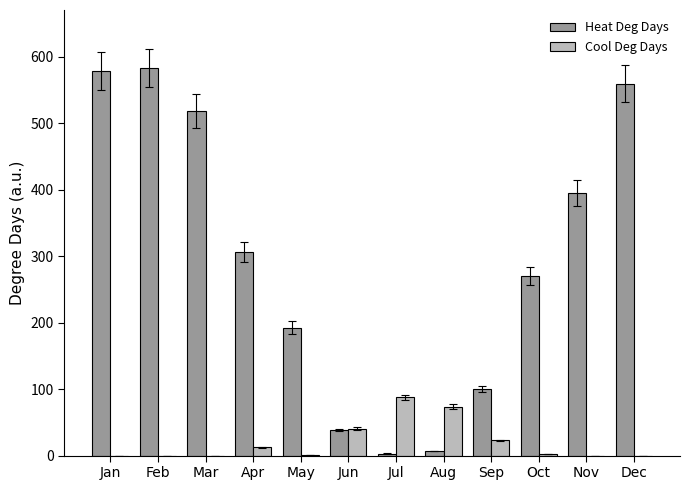

Which series changed the most between Jun and Nov?

Heat Deg Days